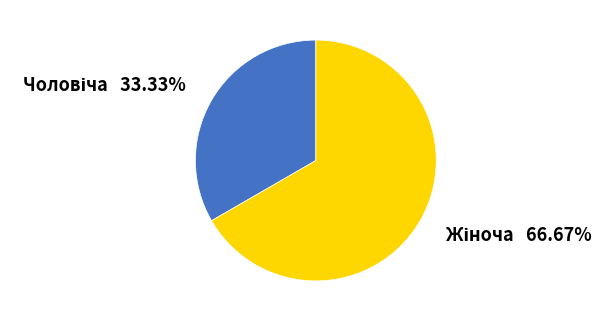

Is there any slice that represents more than half of the pie?

Yes